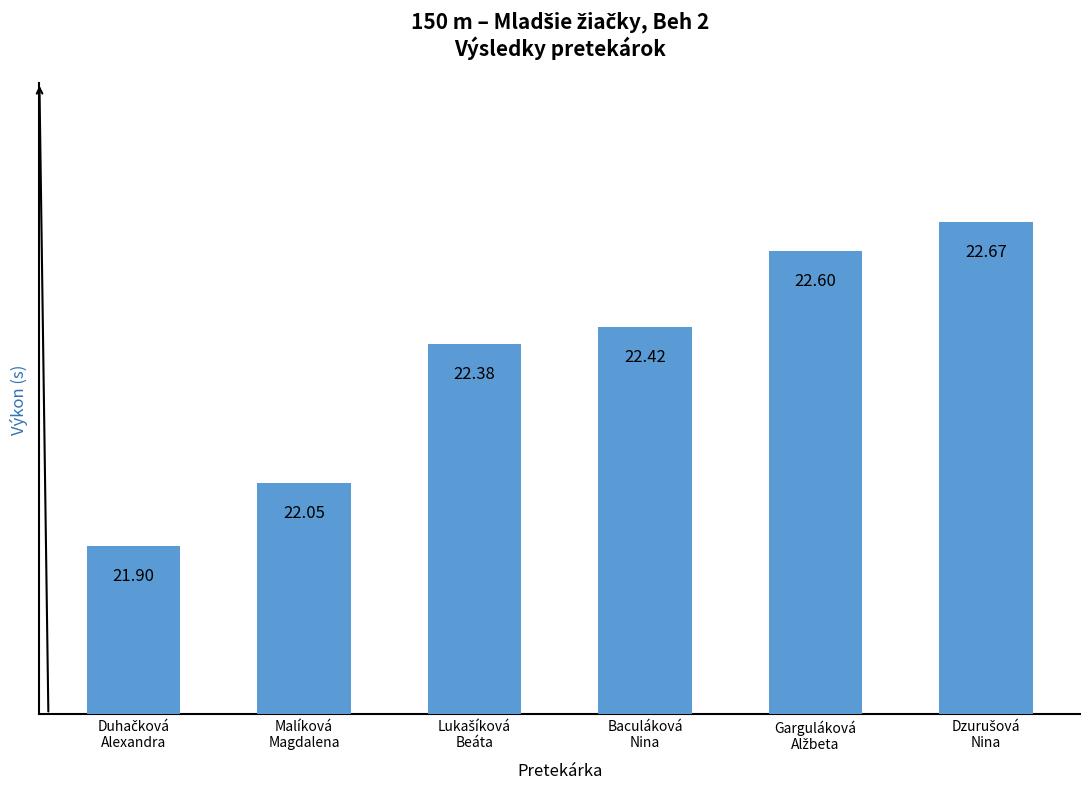

What is the sum of all values?

134.0